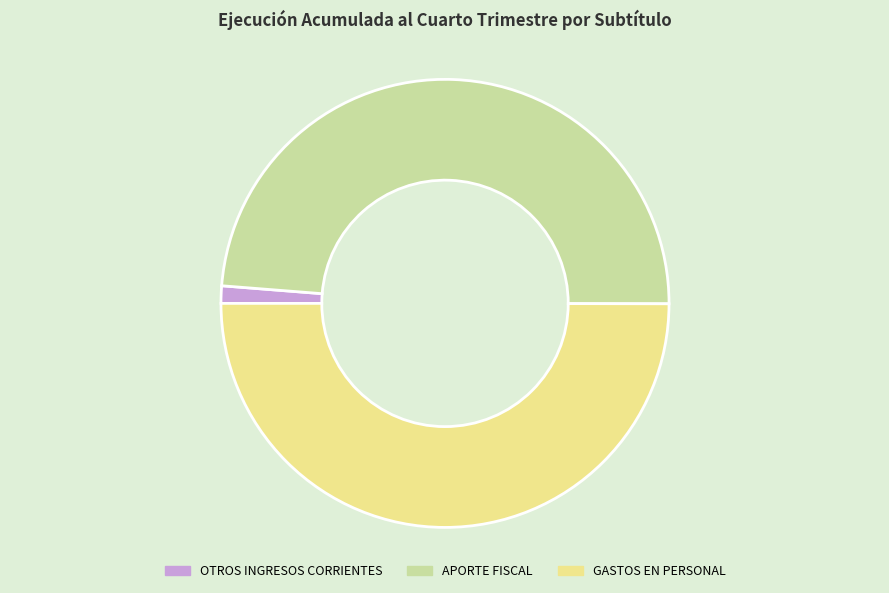

Do GASTOS EN PERSONAL and OTROS INGRESOS CORRIENTES together represent more than half of the pie?

Yes